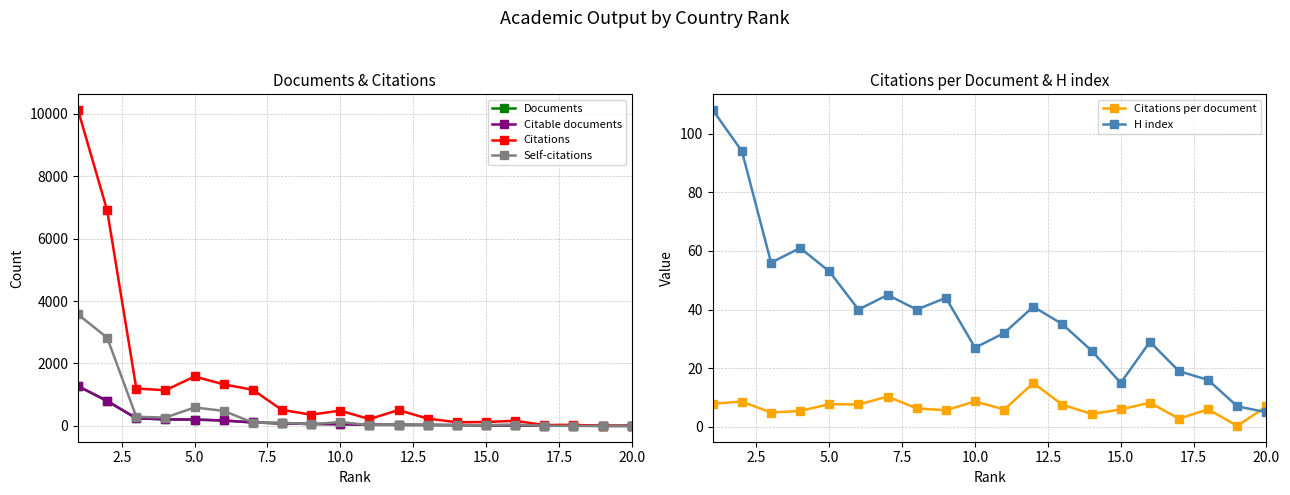

What is the lowest value of the Citations per document series?

0.3